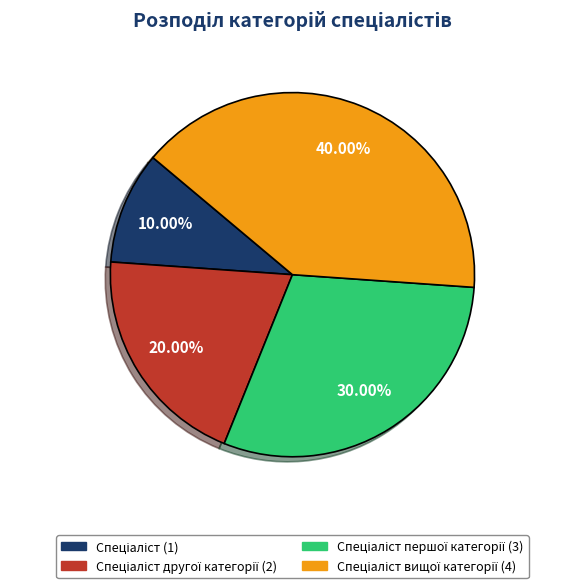

How many slices are in this pie chart?

4